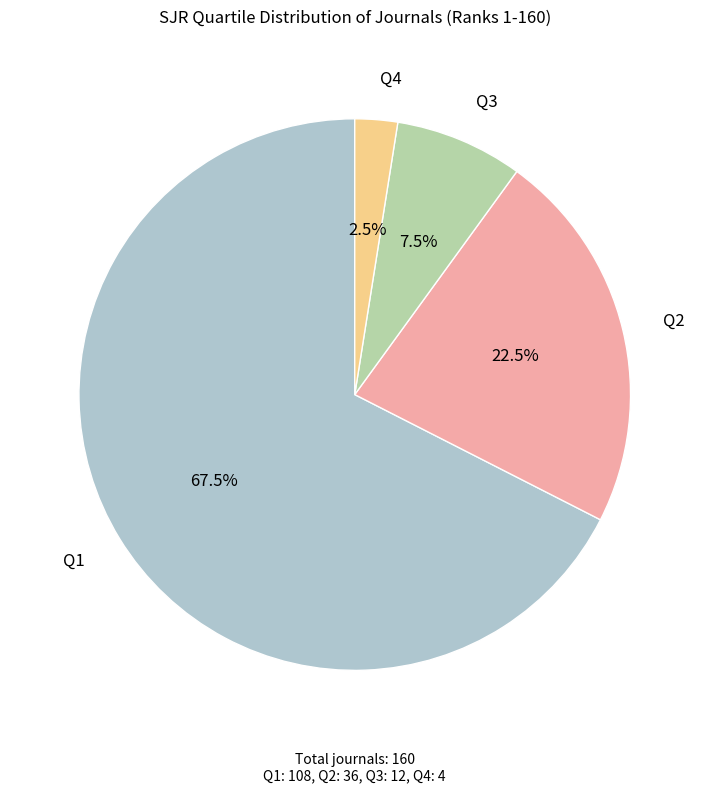

Rank the categories by value from highest to lowest.

Q1, Q2, Q3, Q4